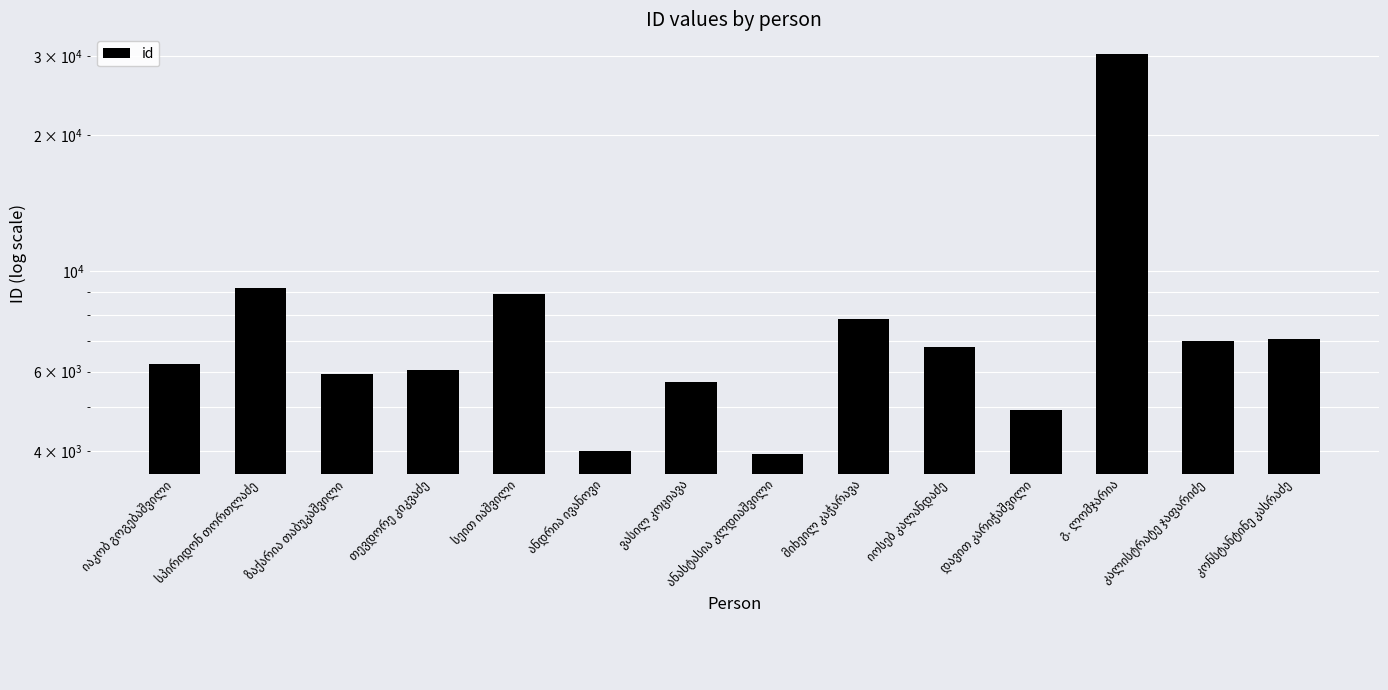

Which category has the highest value across all series?

გ. ლომჯარია